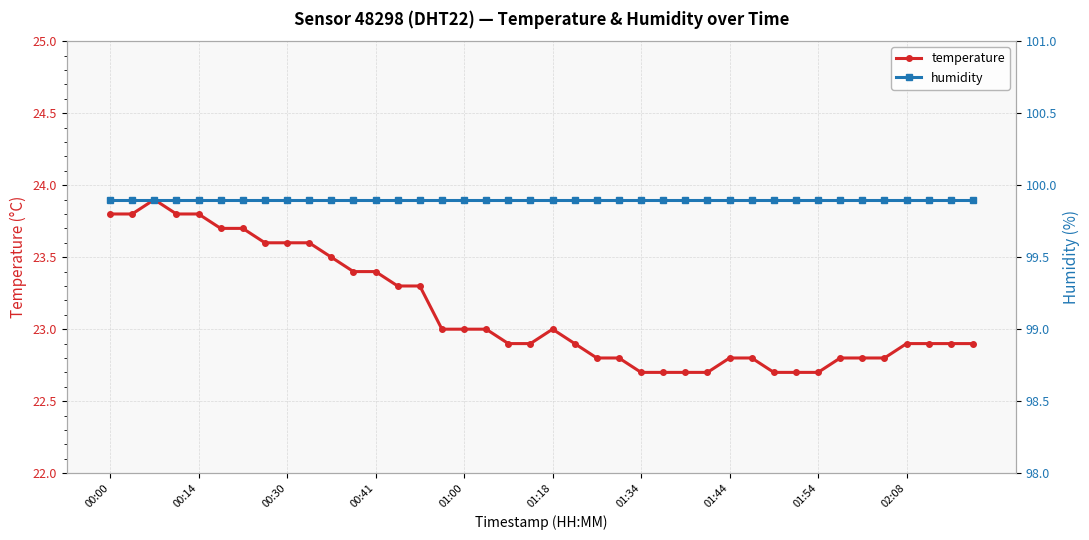

What value does the humidity series have at 35?

99.9